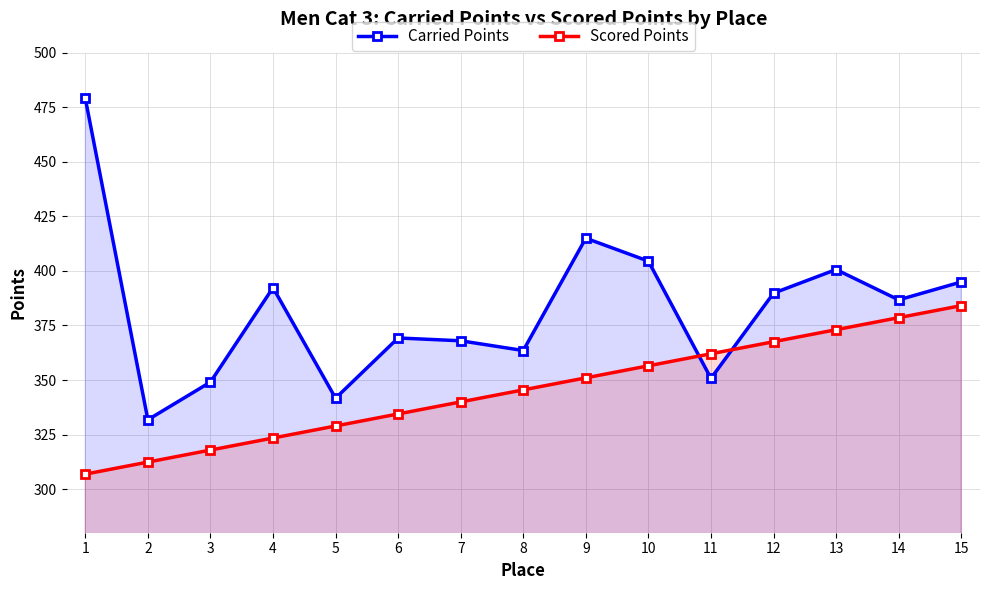

List the series in order of their overall mean, highest first.

Carried Points, Scored Points